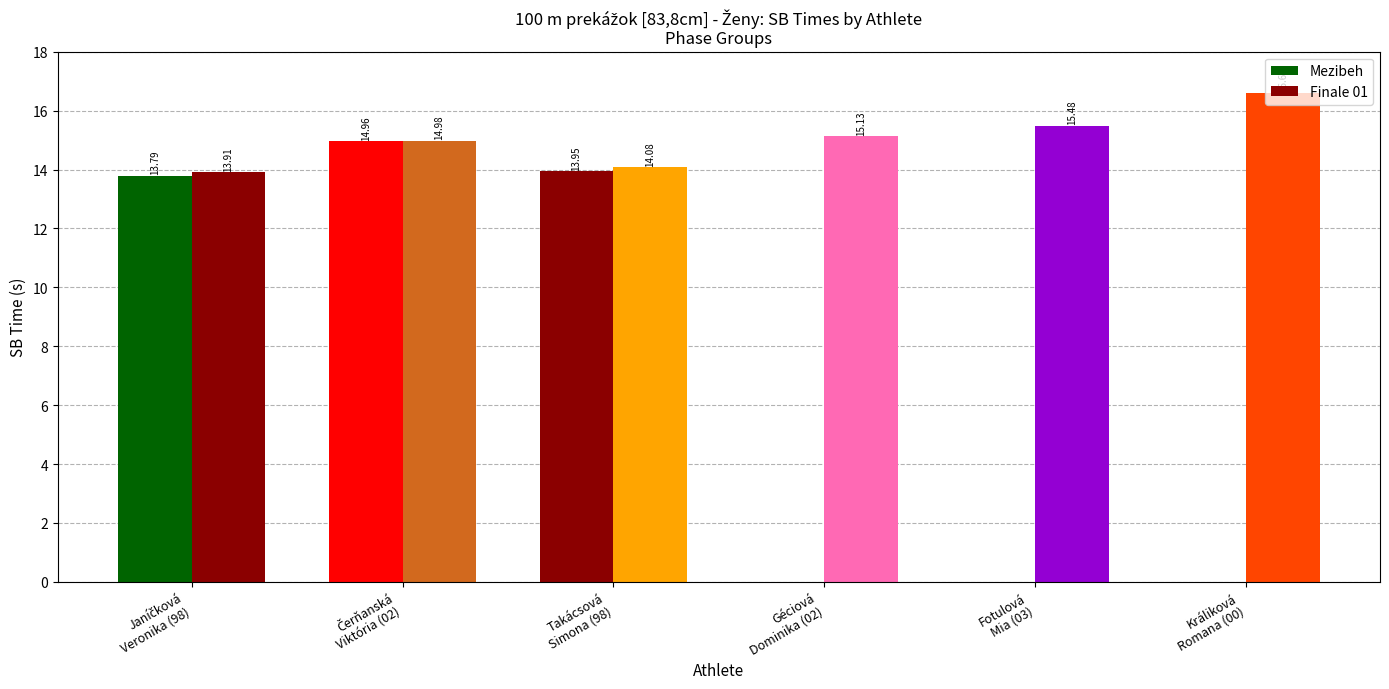

Does the chart contain stacked bars?

No